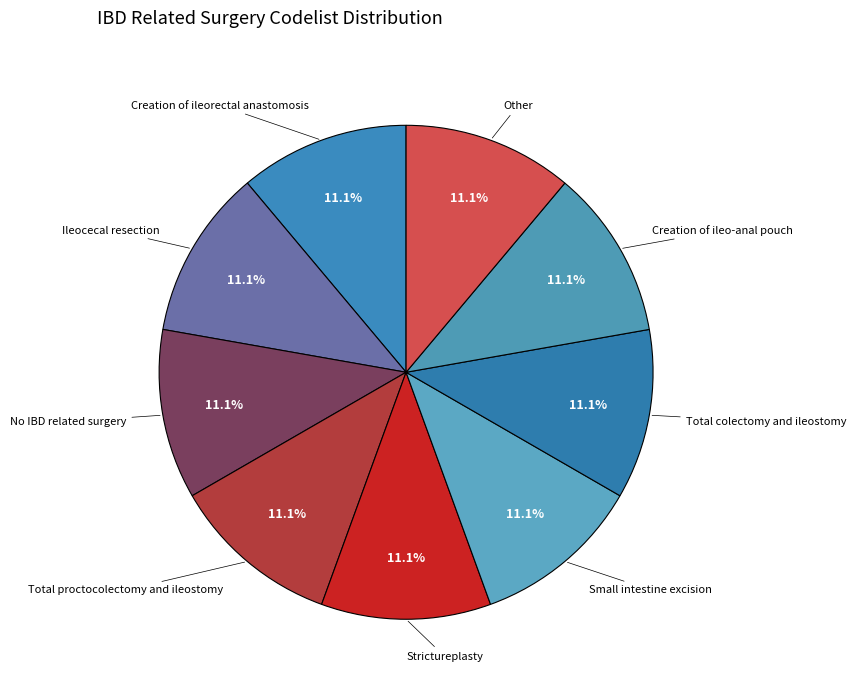

Rank the categories by value from lowest to highest.

Strictureplasty, Other, Total proctocolectomy and ileostomy, No IBD related surgery, Ileocecal resection, Creation of ileorectal anastomosis, Small intestine excision, Creation of ileo-anal pouch, Total colectomy and ileostomy